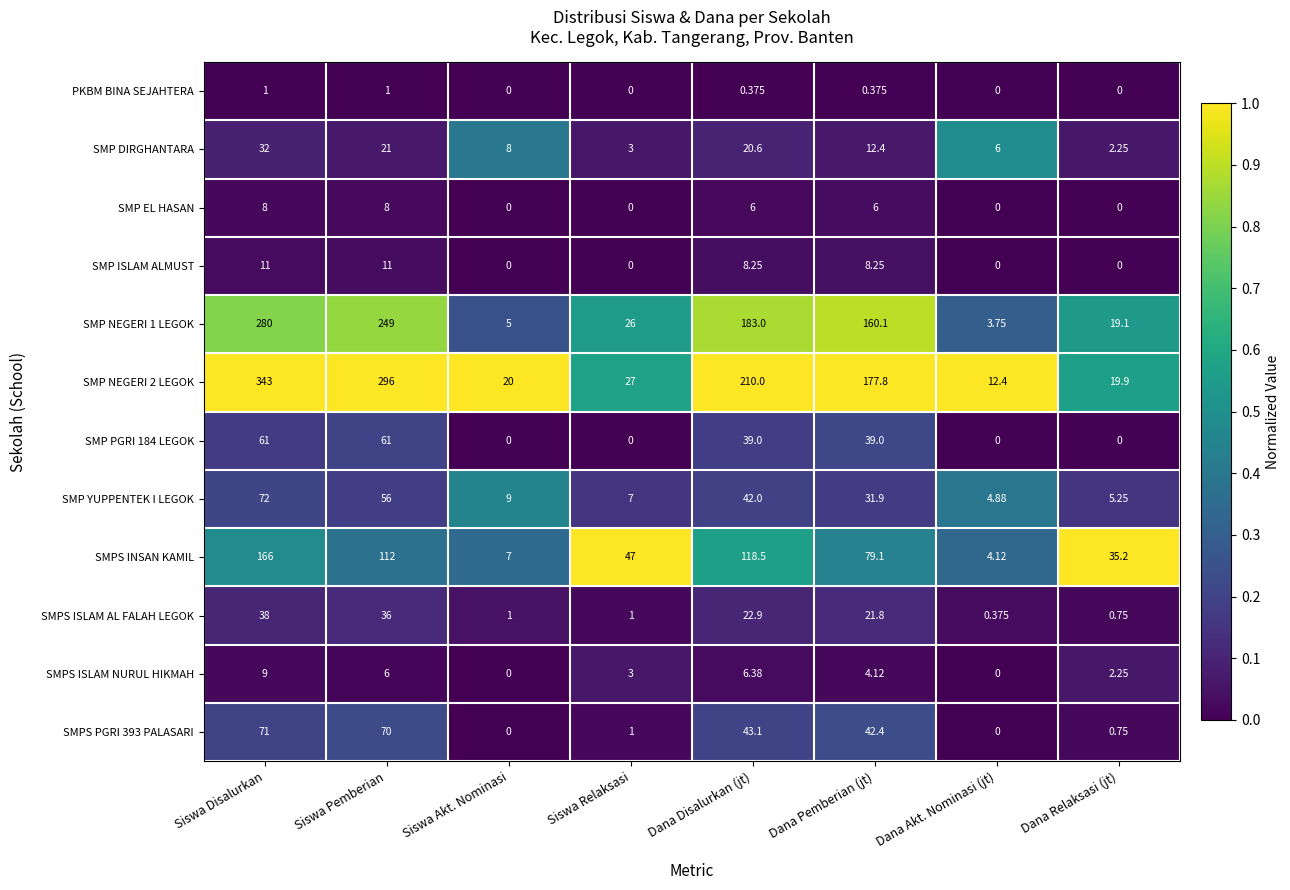

At which category is the sum across all series the highest?

Siswa Disalurkan